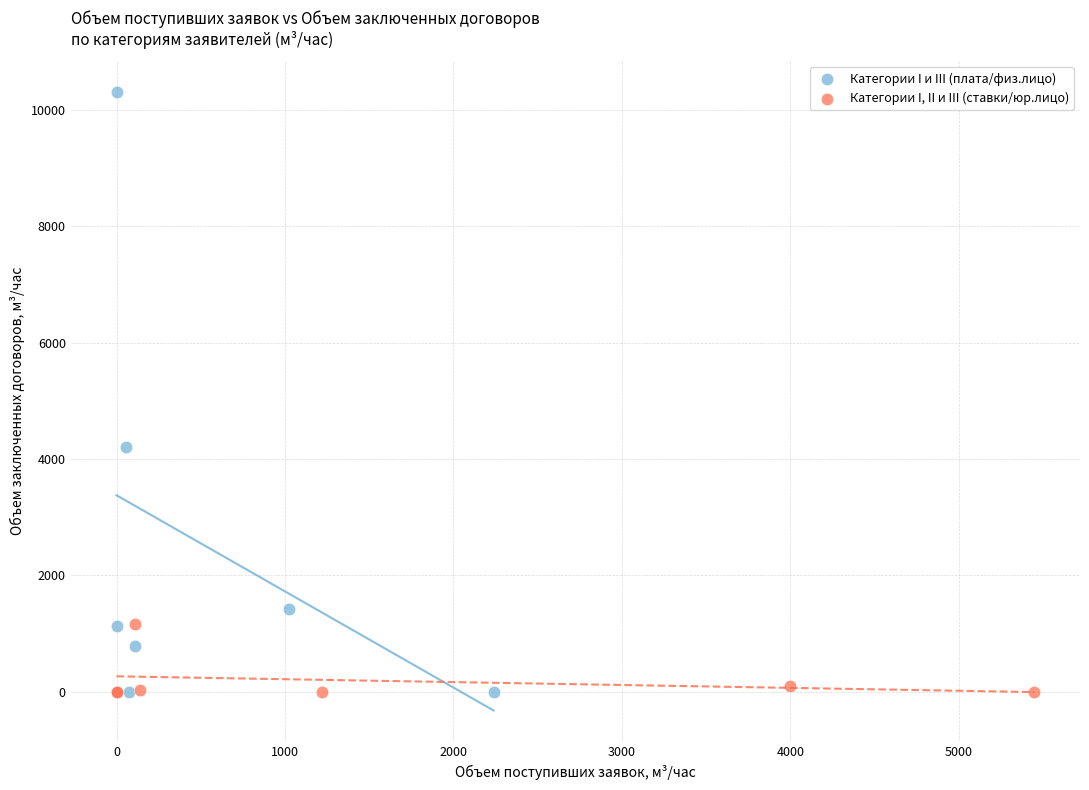

Which series reaches the maximum Y coordinate?

Категории I и III (плата/физ.лицо)